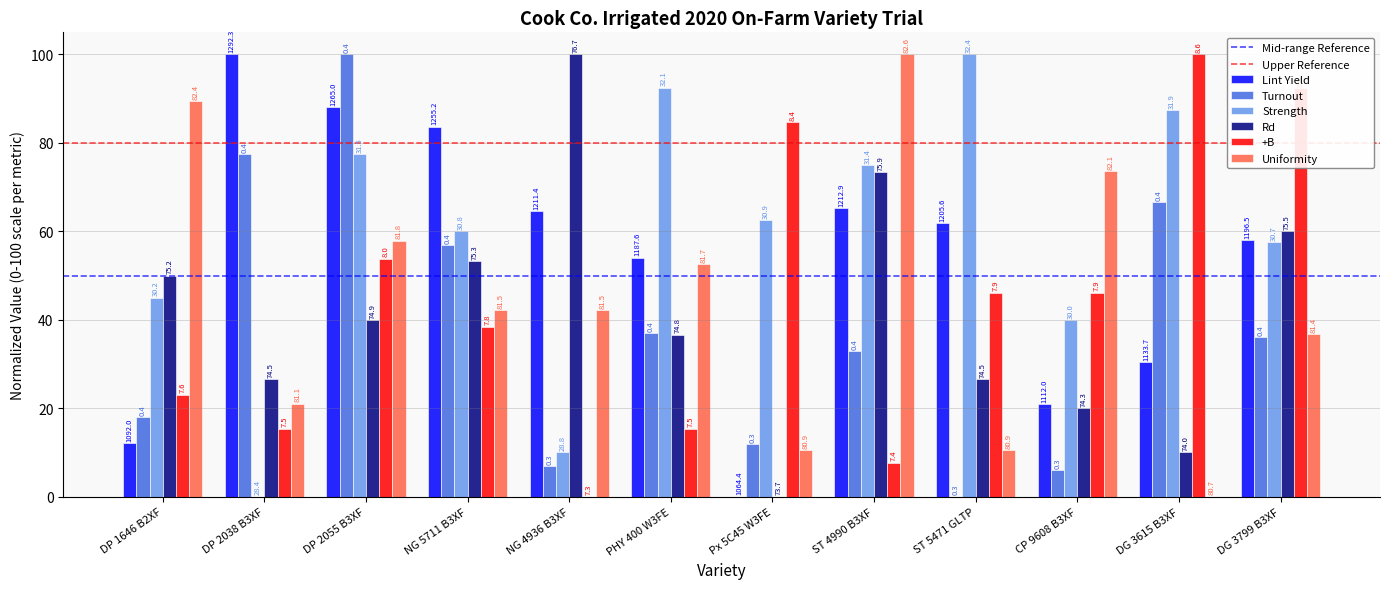

Does the chart contain stacked bars?

No